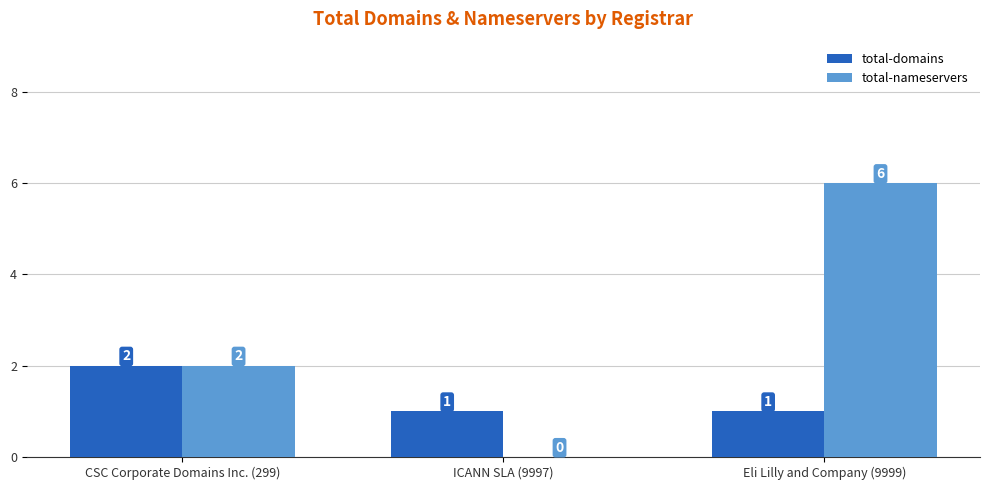

What are all the series names shown in the legend?

total-domains, total-nameservers